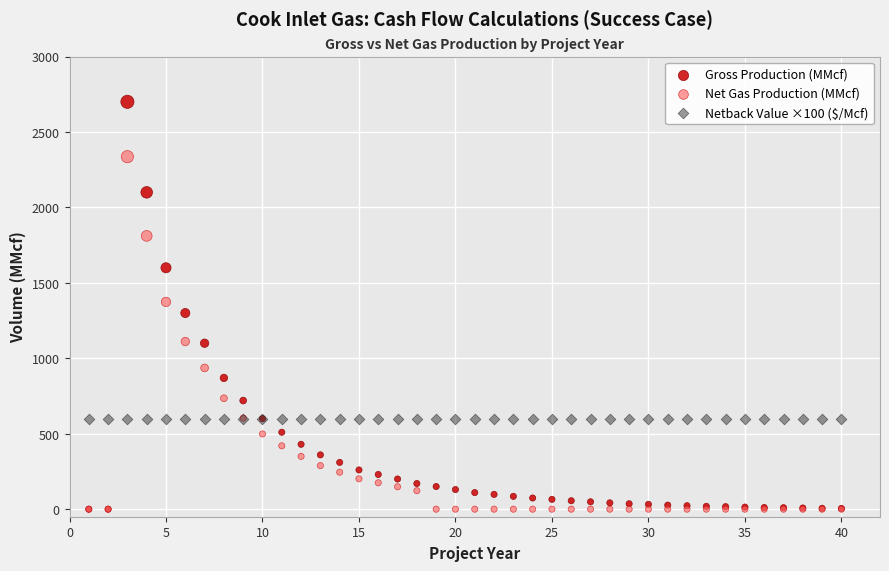

What are all the series names shown in the legend?

Gross Production (MMcf), Net Gas Production (MMcf), Netback Value ×100 ($/Mcf)